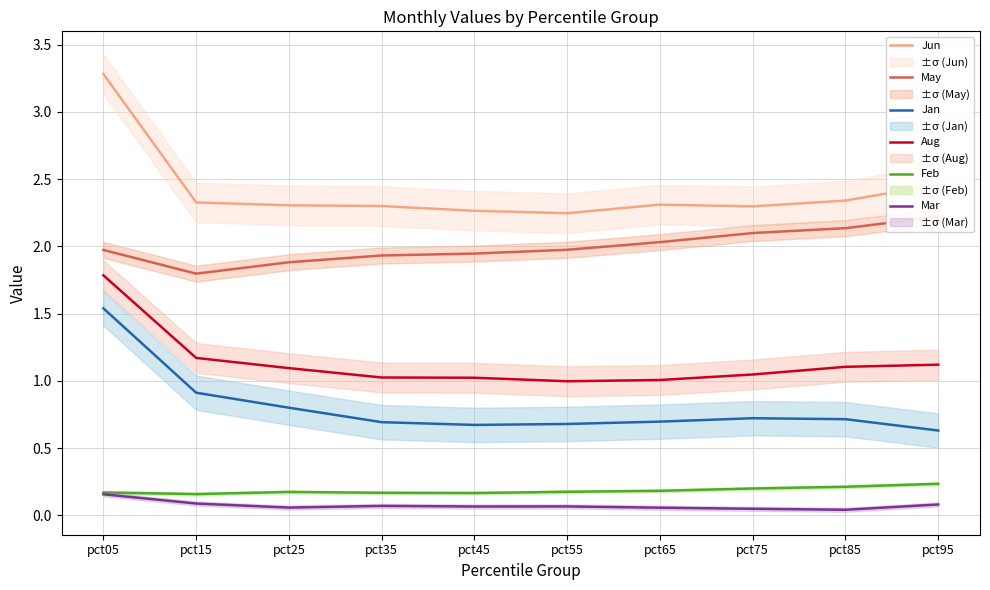

The value of Feb at pct15 is 0.2. True or false?

True